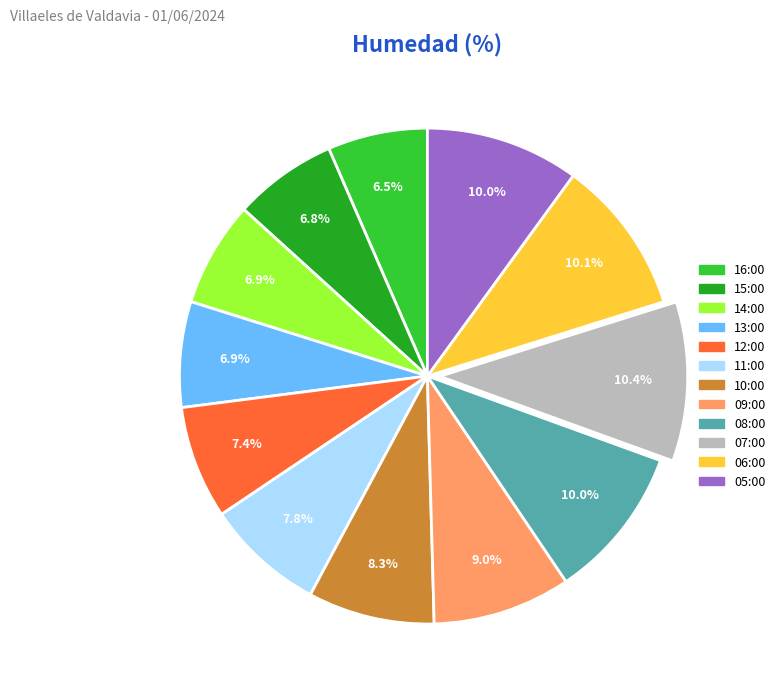

What is the ratio of the value at 12:00 to the value at 06:00?

0.7